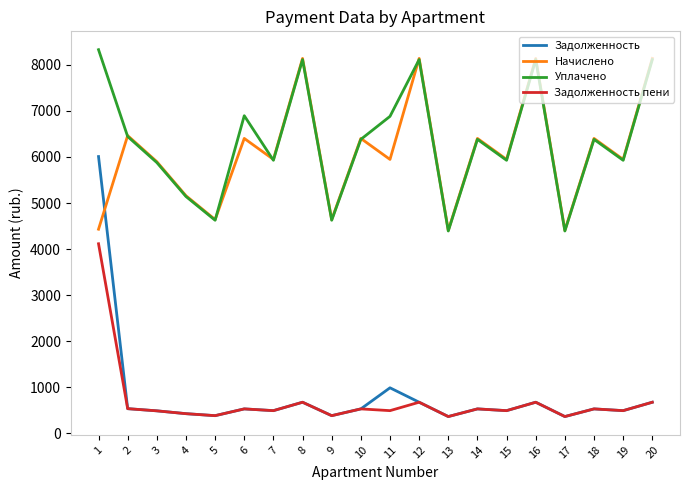

What is the smallest value displayed?

367.3